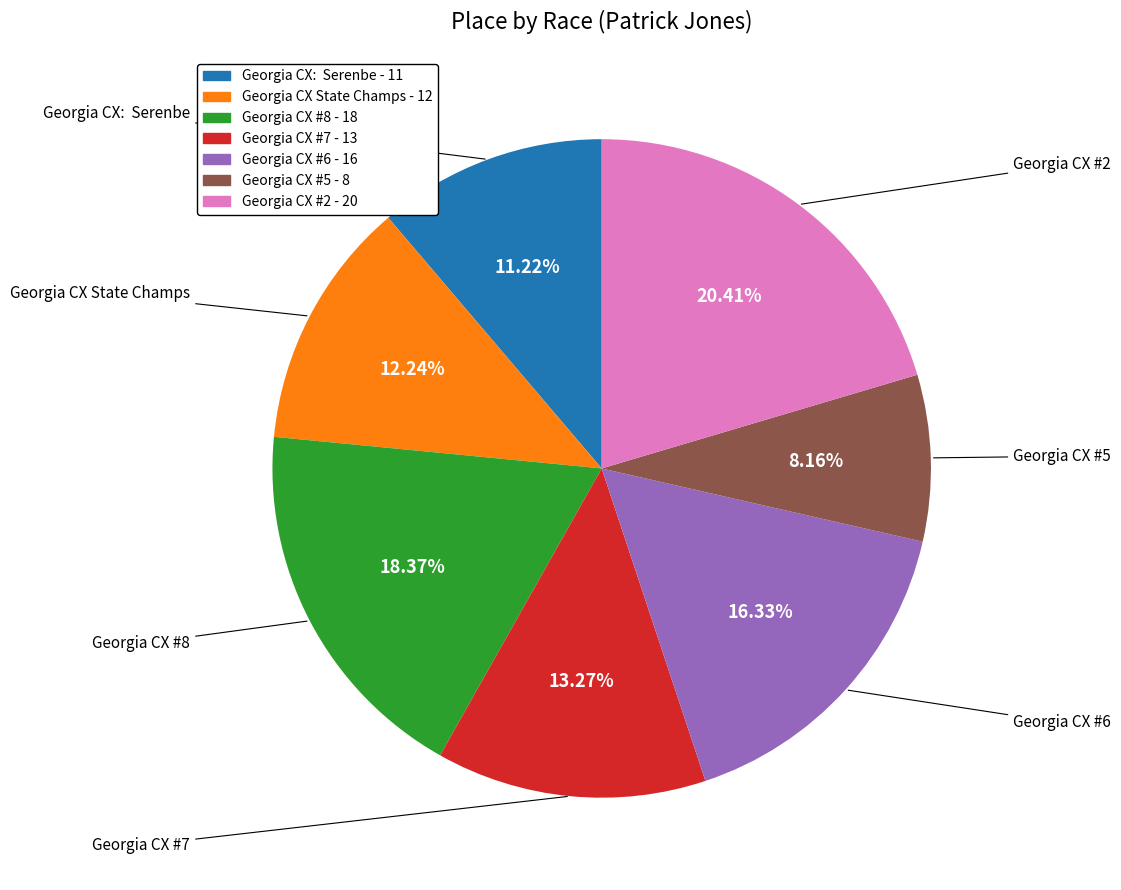

Rank the categories by value from lowest to highest.

Georgia CX #5, Georgia CX:  Serenbe, Georgia CX State Champs, Georgia CX #7, Georgia CX #6, Georgia CX #8, Georgia CX #2